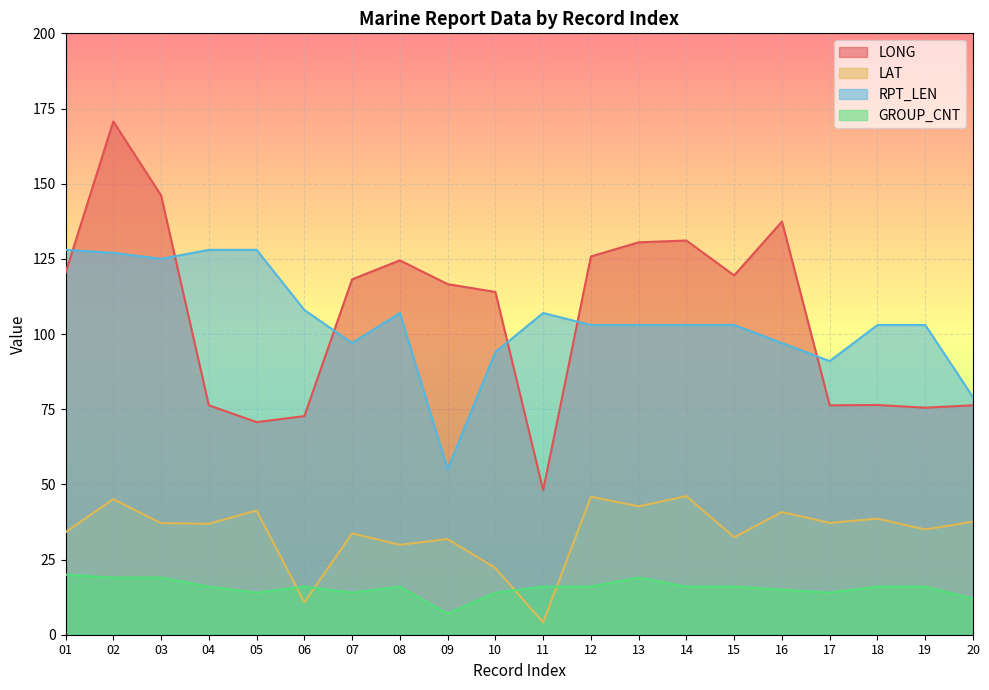

Reading left to right, what are all the values shown in this chart?

LONG: 01=120.3	02=170.7	03=146.1	04=76.3	05=70.7	06=72.7	07=118.2	08=124.5	09=116.6	10=114.0	11=48.1	12=125.8	13=130.5	14=131.1	15=119.5	16=137.4	17=76.3	18=76.4	19=75.5	20=76.3
LAT: 01=34.1	02=45.1	03=37.1	04=36.9	05=41.3	06=10.8	07=33.7	08=29.9	09=31.8	10=22.2	11=4.1	12=45.9	13=42.7	14=46.1	15=32.4	16=40.8	17=37.2	18=38.6	19=35.0	20=37.6
RPT_LEN: 01=128.0	02=127.0	03=125.0	04=128.0	05=128.0	06=108.0	07=97.0	08=107.0	09=55.0	10=94.0	11=107.0	12=103.0	13=103.0	14=103.0	15=103.0	16=97.0	17=91.0	18=103.0	19=103.0	20=79.0
GROUP_CNT: 01=20.0	02=19.0	03=19.0	04=16.0	05=14.0	06=16.0	07=14.0	08=16.0	09=7.0	10=14.0	11=16.0	12=16.0	13=19.0	14=16.0	15=16.0	16=15.0	17=14.0	18=16.0	19=16.0	20=12.0